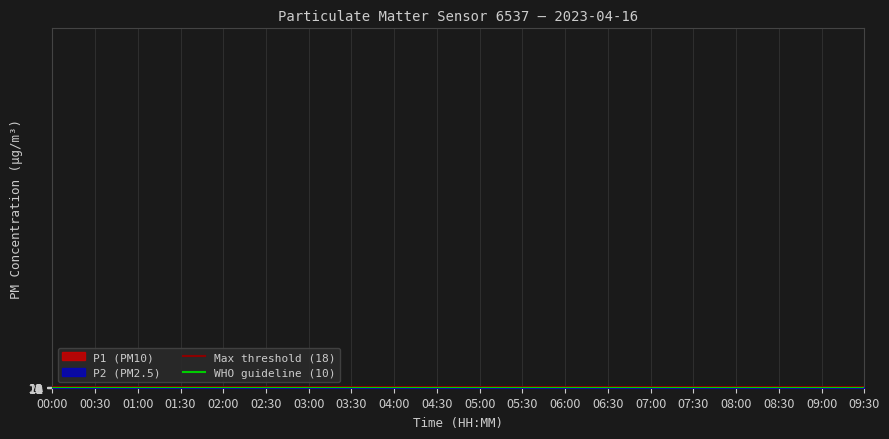

Which label corresponds to the largest value in the chart?

00:00